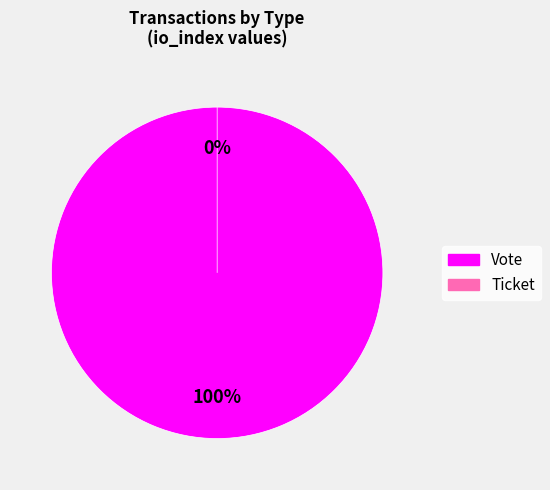

True or false: Vote accounts for 94% of the total.

False